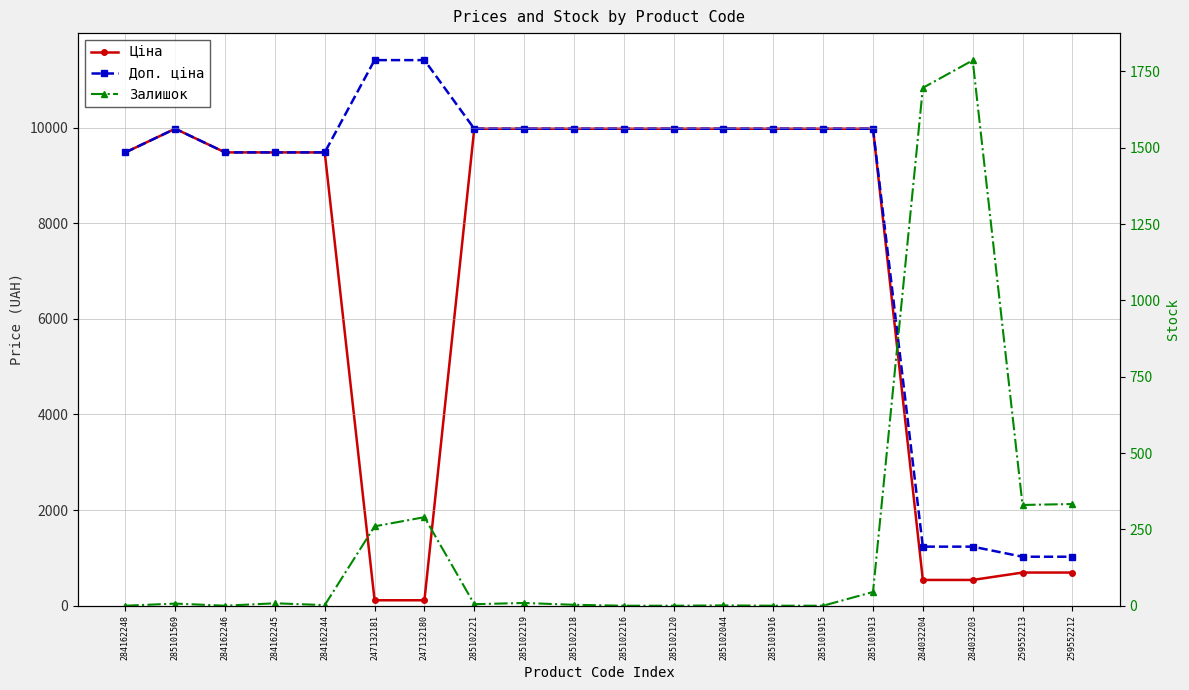

The value of Залишок at 247132180 is 70.4. True or false?

False